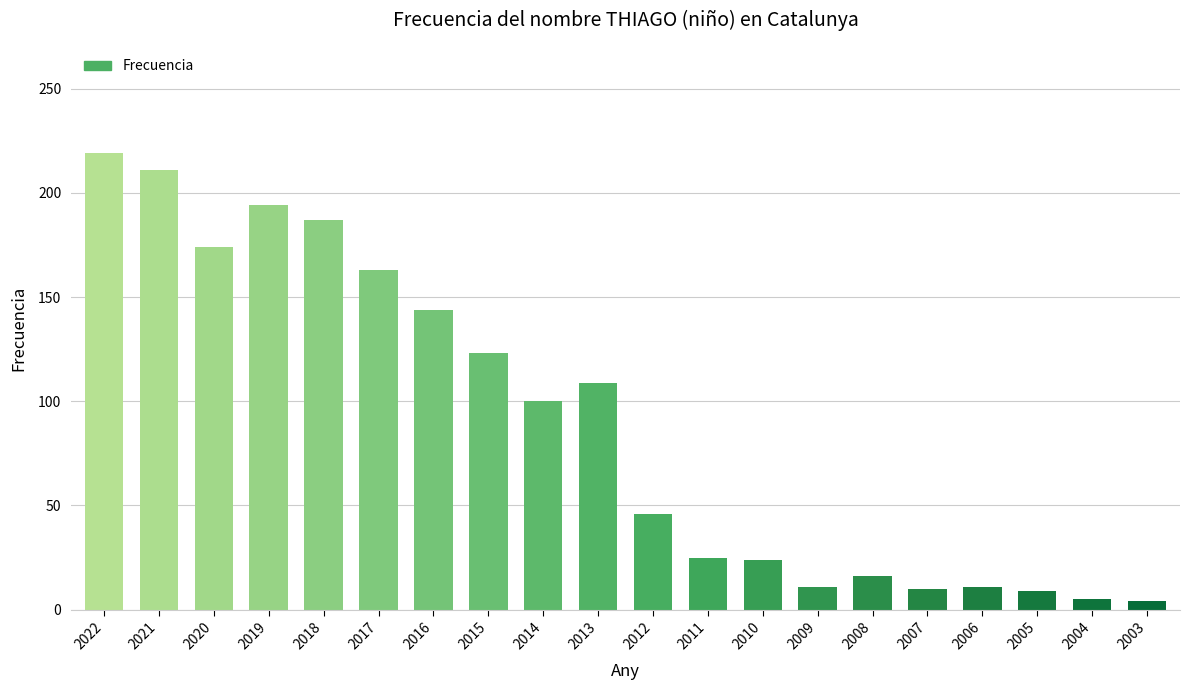

What is the value of the 6th bar from the left?

163